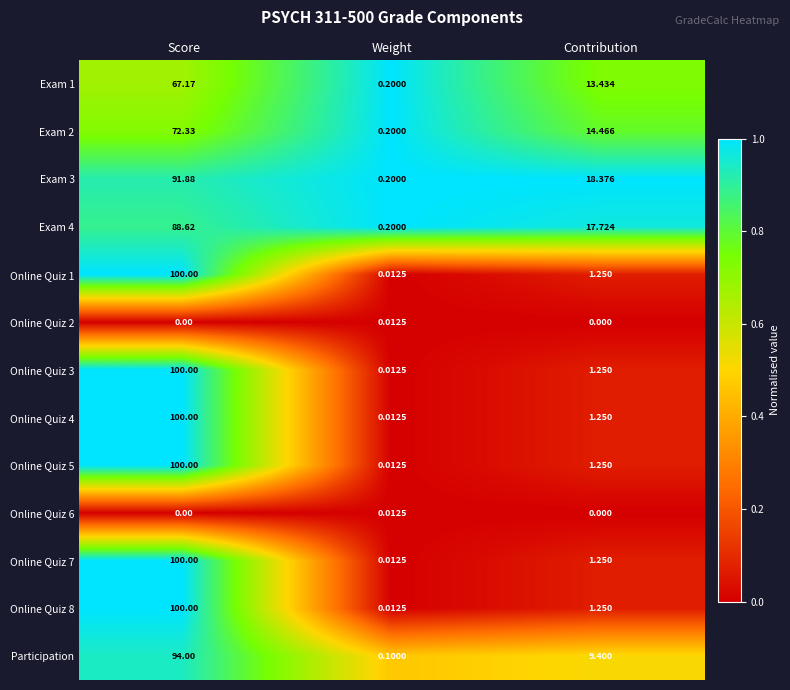

List the labels in order of Exam 2 value, smallest first.

Weight, Contribution, Score